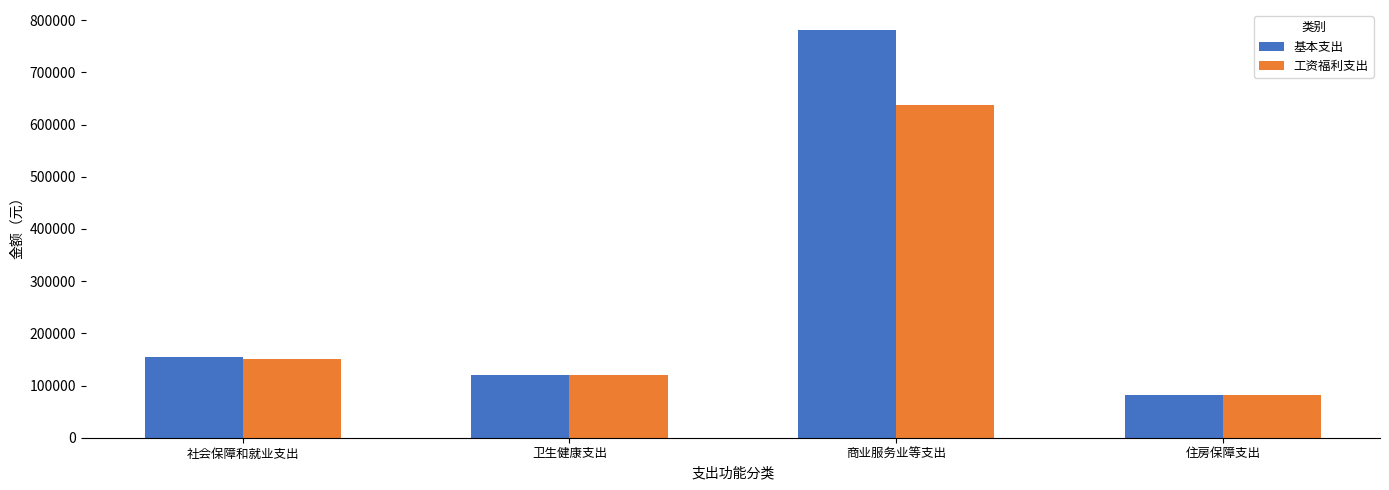

At which label is 工资福利支出 closest to 359591?

社会保障和就业支出